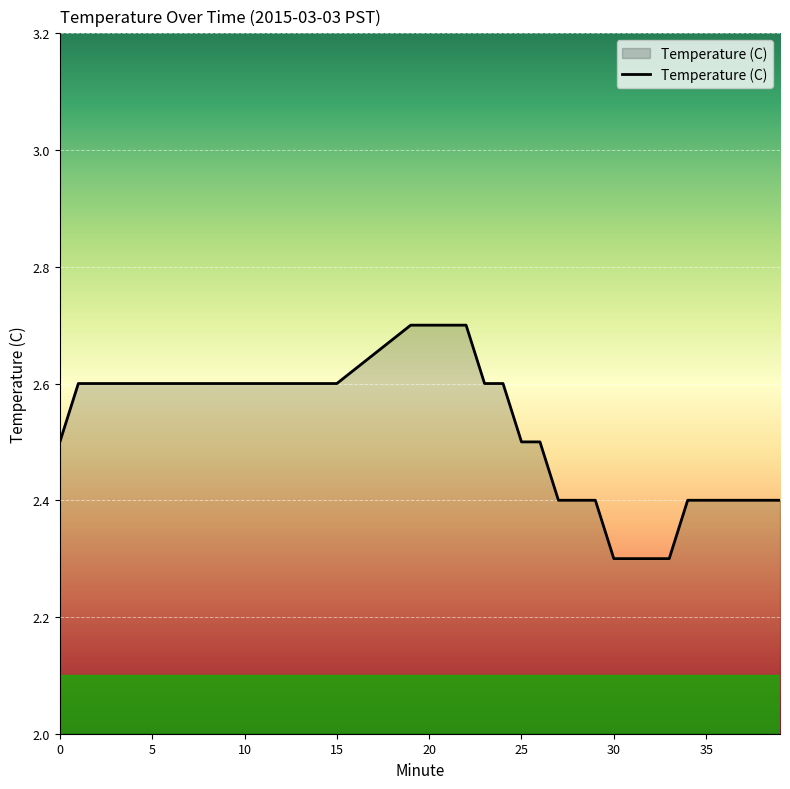

What is the difference between the maximum and minimum values?

0.4